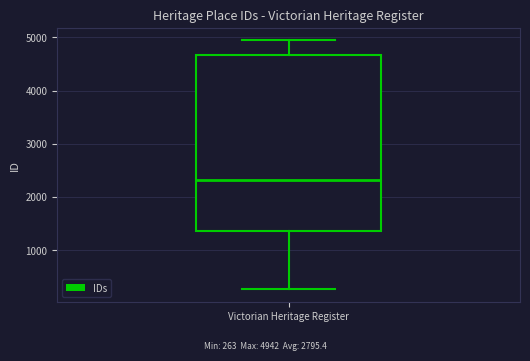

Transcribe this box plot: give where the median line is, the range the box spans, and where the two whiskers end, as read against the y-axis. The values are not printed on the chart, so give them approximately, as read against the axis.

median 2300, box 1400 to 4700, whiskers 300 to 4900